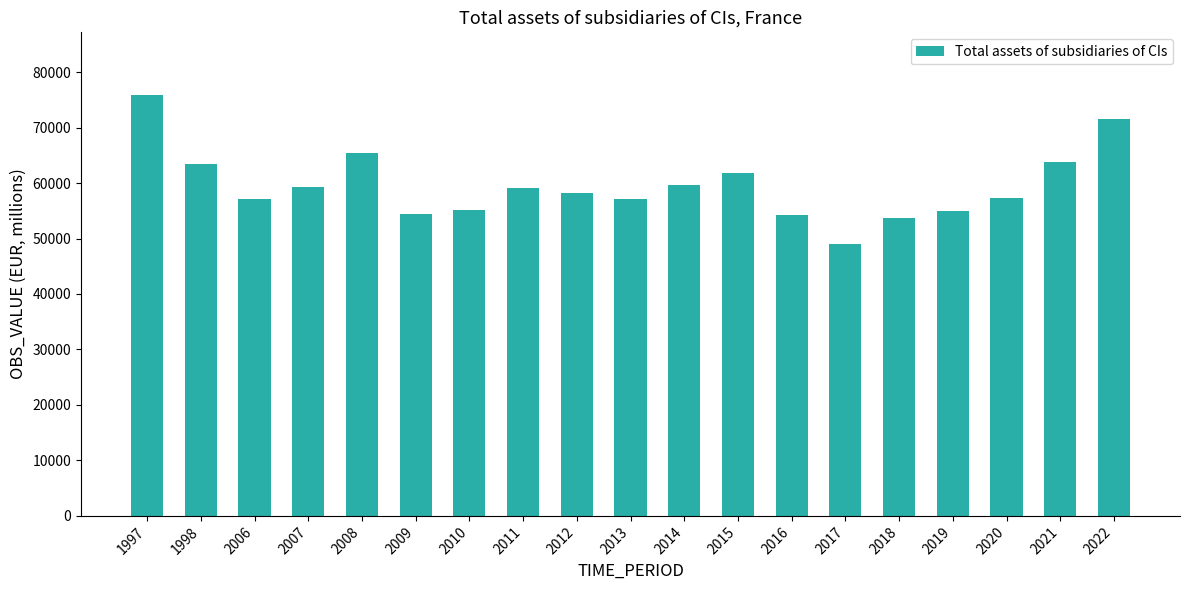

How many data points are less than 58288?

9